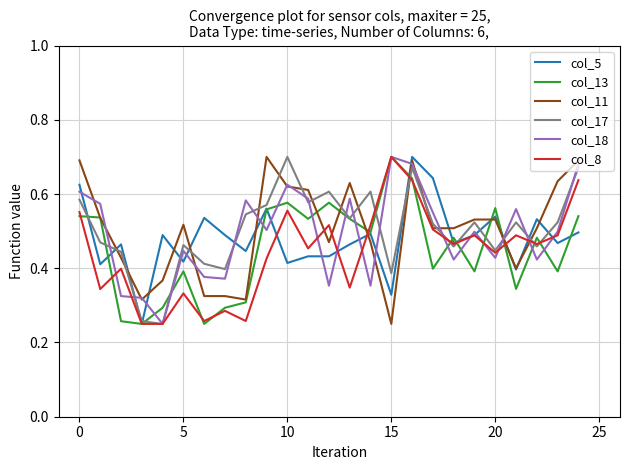

Rank the series by their maximum value, from highest to lowest.

col_5, col_13, col_11, col_17, col_18, col_8